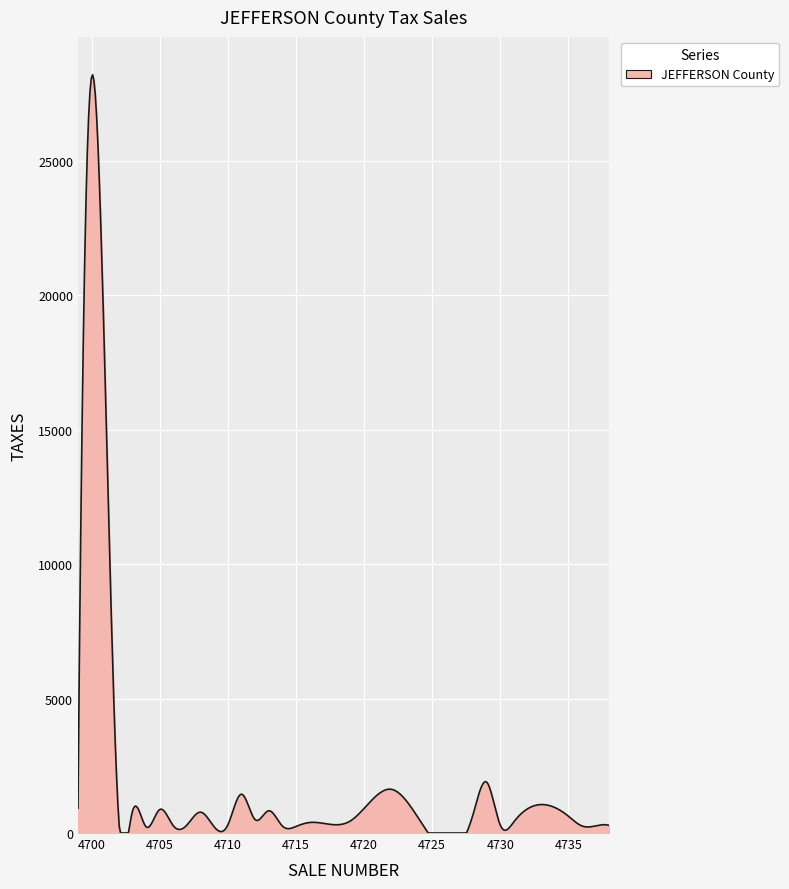

What is the maximum value shown in the chart?

28190.6